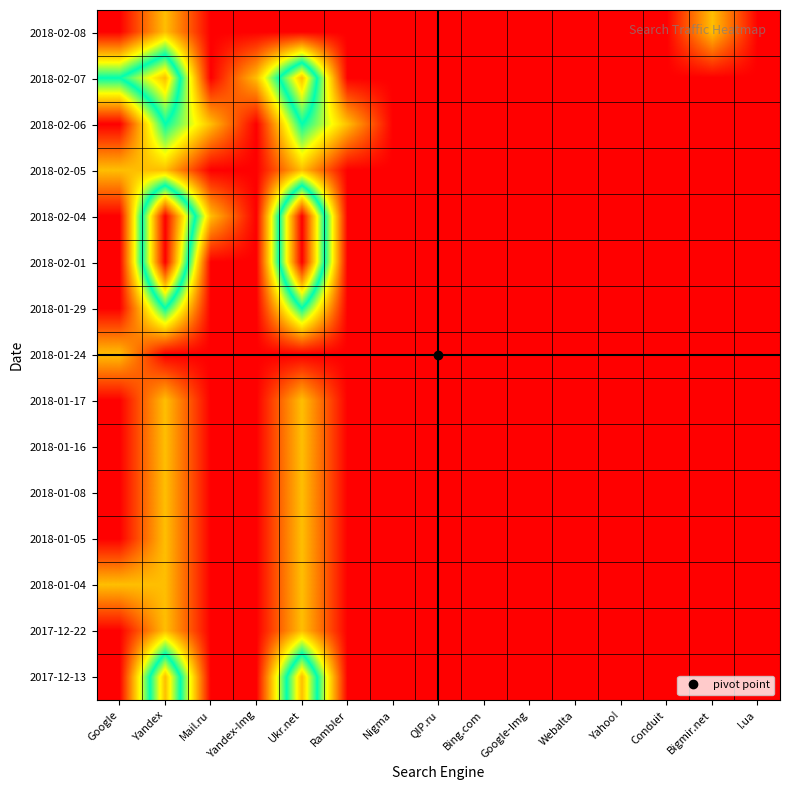

How many distinct data groups are displayed?

15